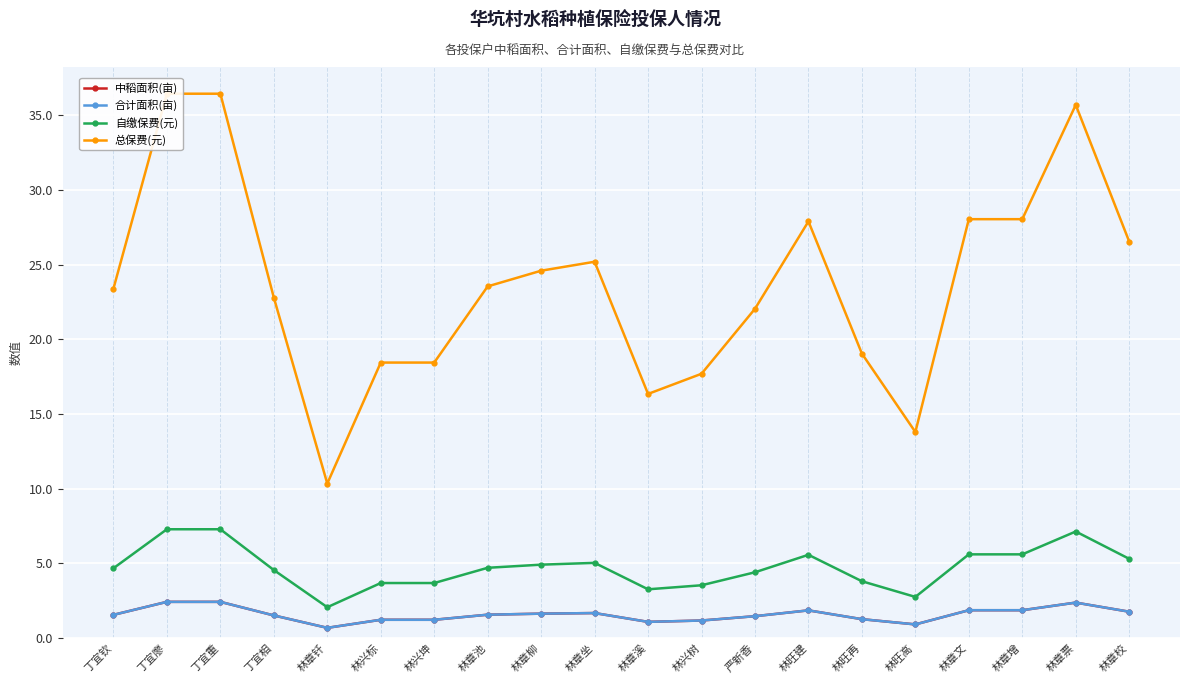

In 总保费(元), how many points are lower than both neighbors (excluding endpoints)?

3